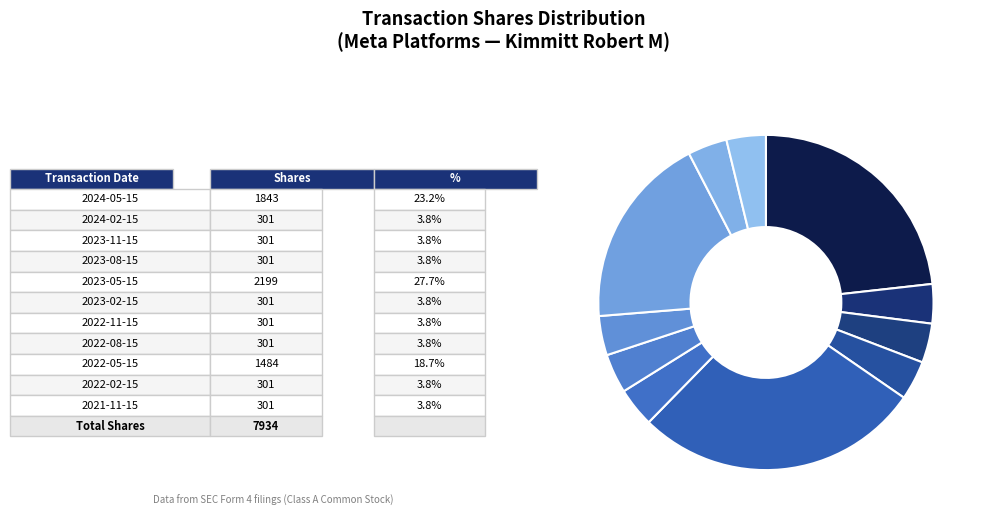

Does any single category account for the majority?

No